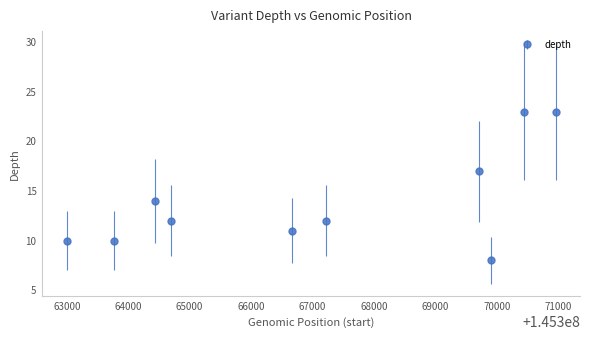

What is the minimum value shown in the chart?

8